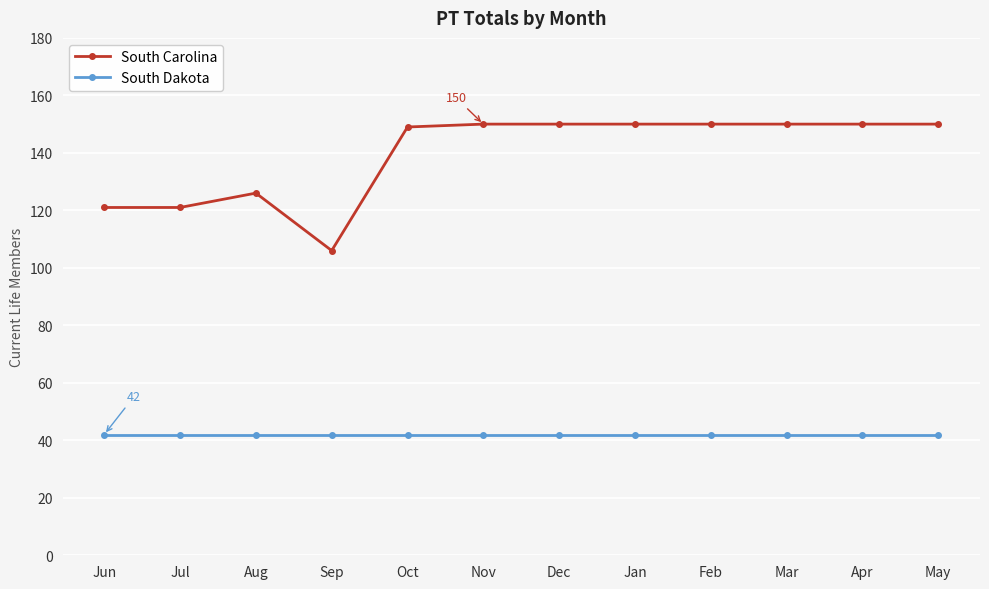

True or false: South Dakota and South Carolina cross at least once.

False